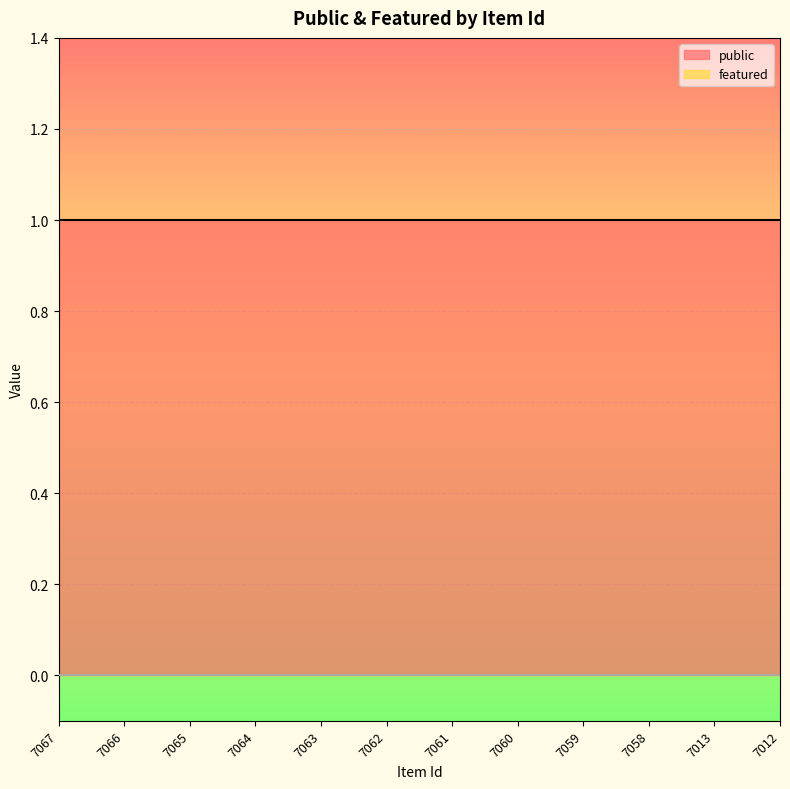

Which series has the largest total across all categories?

public